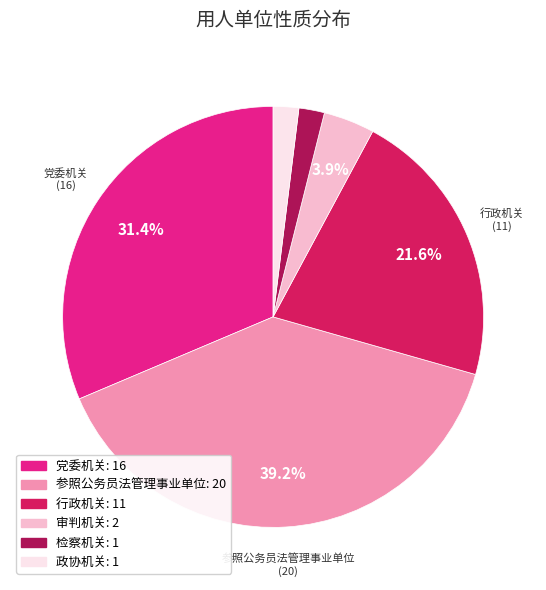

Is there a majority slice in this chart?

No